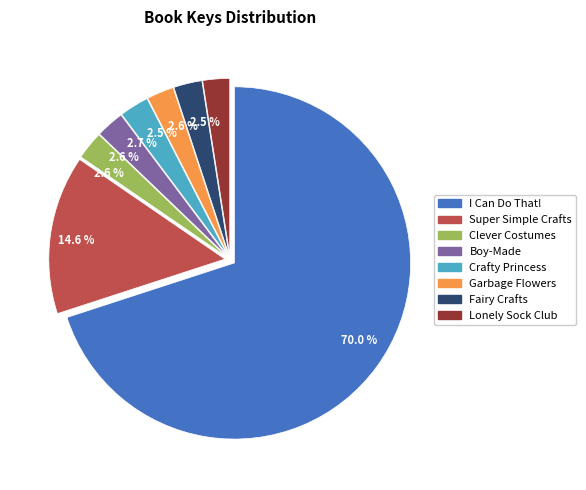

Which slice is the largest?

I Can Do That!